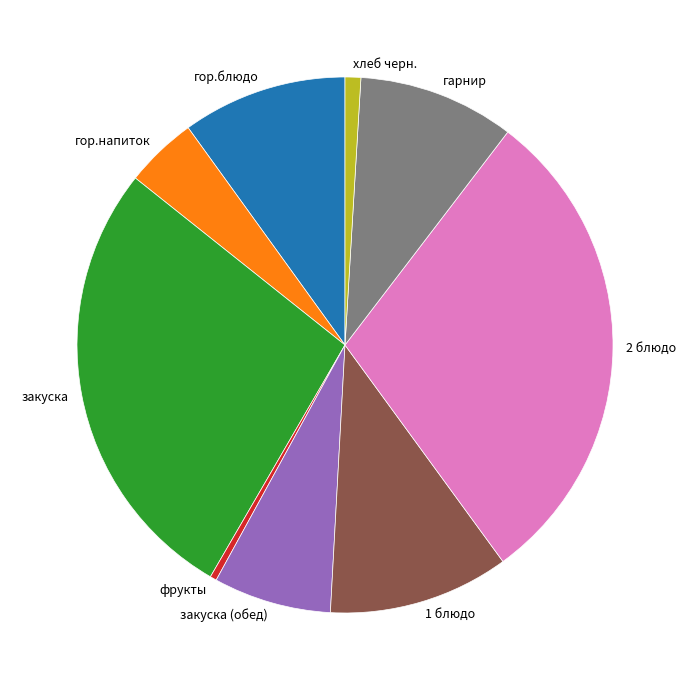

Is there a majority slice in this chart?

No